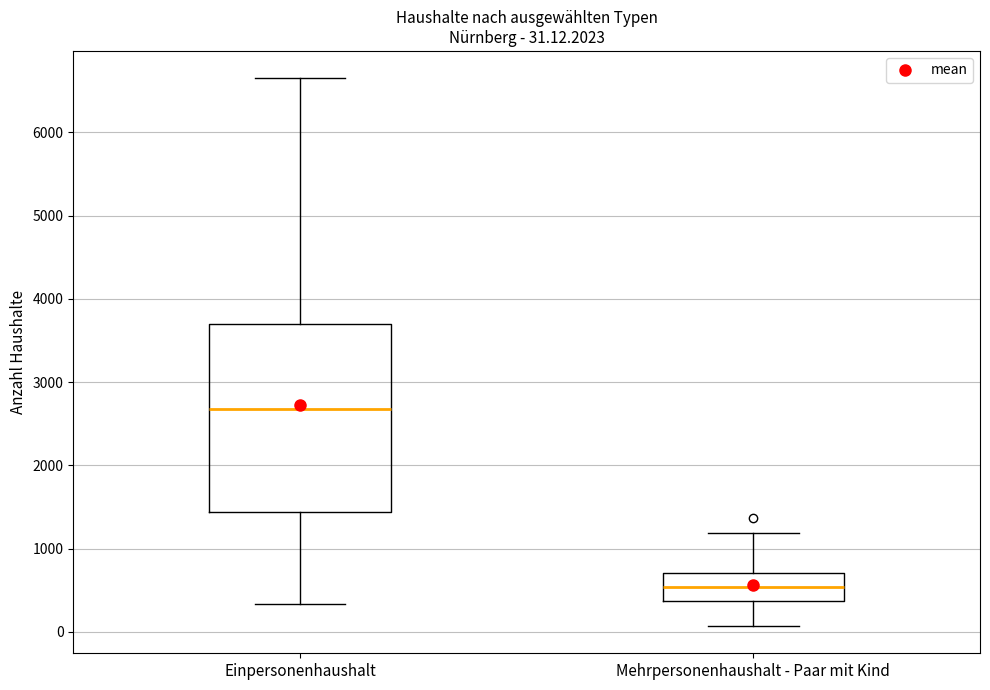

Which box's median line is the highest?

Einpersonenhaushalt